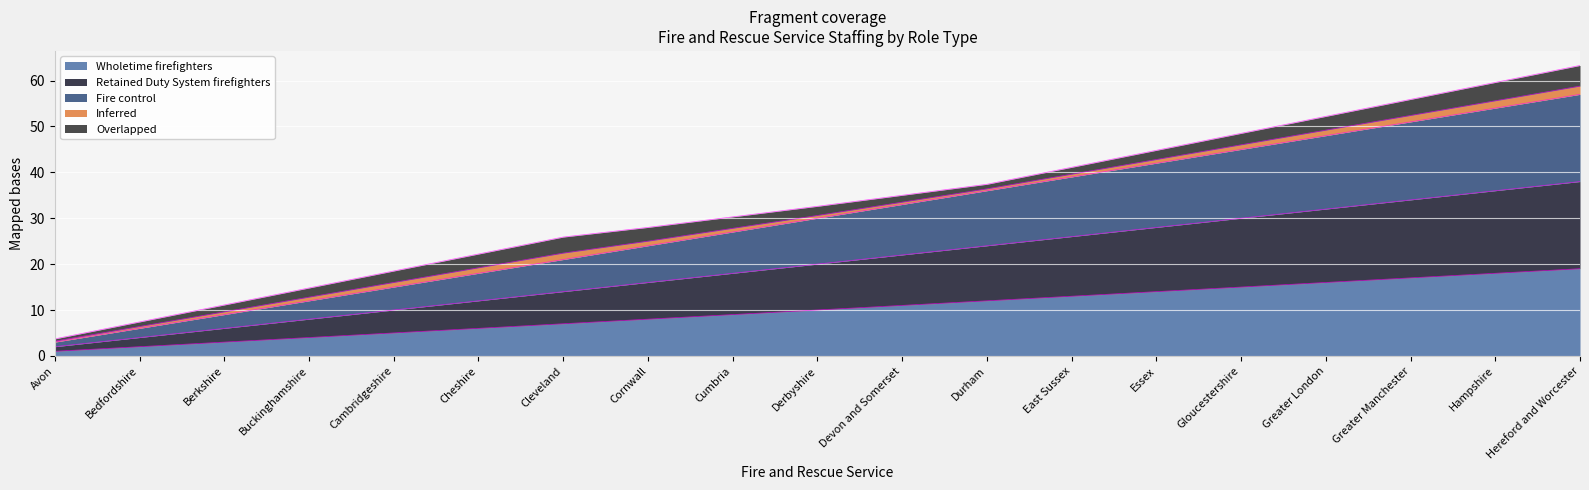

At which category is the sum across all series the highest?

Hereford and Worcester